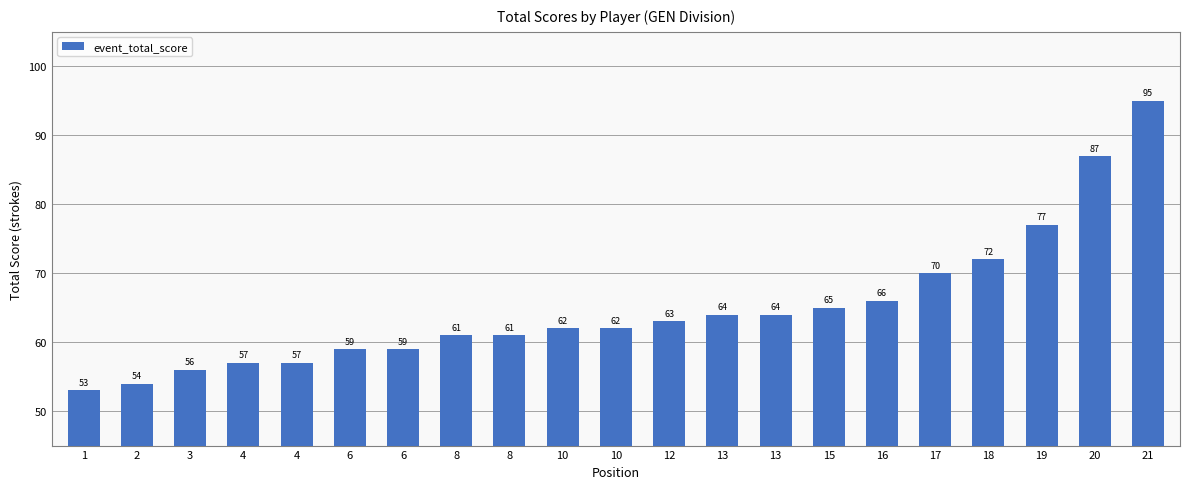

Reading left to right, transcribe all the data shown in this chart.

1=53	2=54	3=56	4=57	4=57	6=59	6=59	8=61	8=61	10=62	10=62	12=63	13=64	13=64	15=65	16=66	17=70	18=72	19=77	20=87	21=95